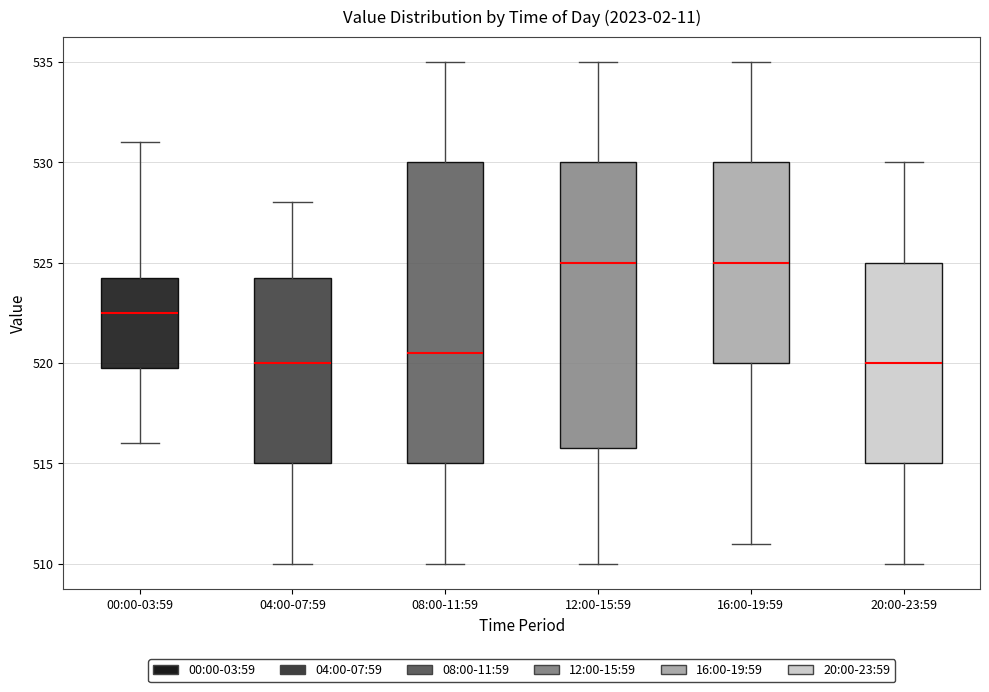

Reading left to right, transcribe this box plot: for each box, give where its median line is, the range the box spans, and where its two whiskers end, as read against the y-axis. The values are not printed on the chart, so give them approximately, as read against the axis.

00:00-03:59: median 522.5, box 520.0 to 524.5, whiskers 516.0 to 531.0
04:00-07:59: median 520.0, box 515.0 to 524.5, whiskers 510.0 to 528.0
08:00-11:59: median 520.5, box 515.0 to 530.0, whiskers 510.0 to 535.0
12:00-15:59: median 525.0, box 516.0 to 530.0, whiskers 510.0 to 535.0
16:00-19:59: median 525.0, box 520.0 to 530.0, whiskers 511.0 to 535.0
20:00-23:59: median 520.0, box 515.0 to 525.0, whiskers 510.0 to 530.0